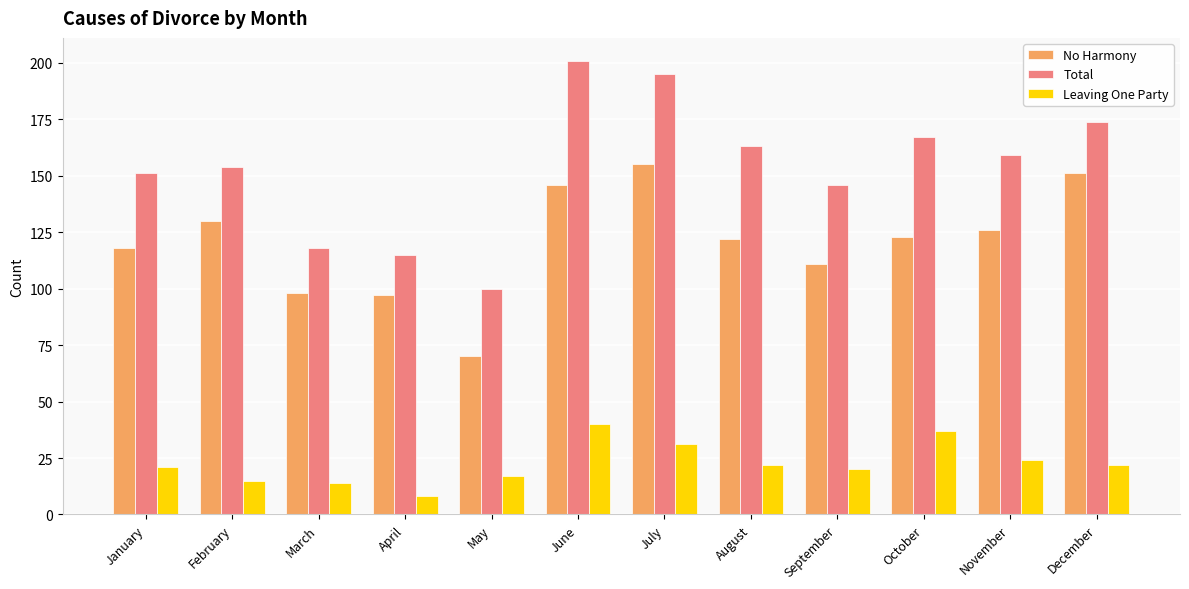

Is the value of Total at June greater than the value of No Harmony at August?

Yes